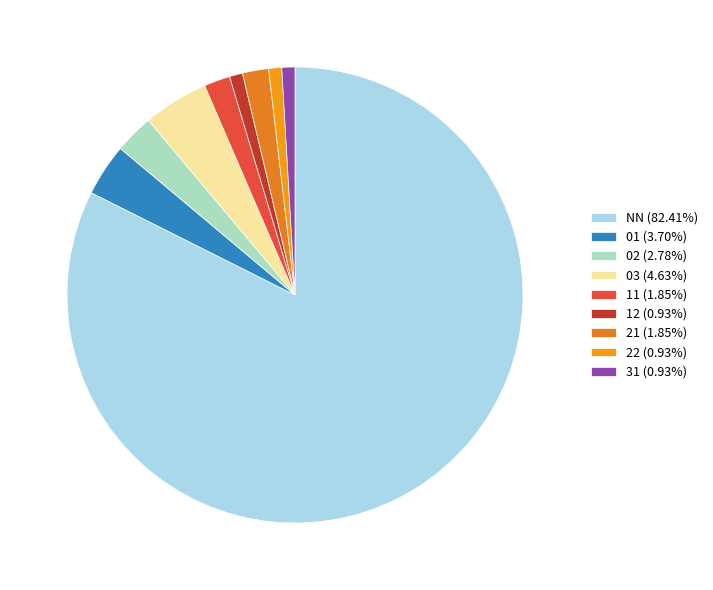

How many slices are in this pie chart?

9